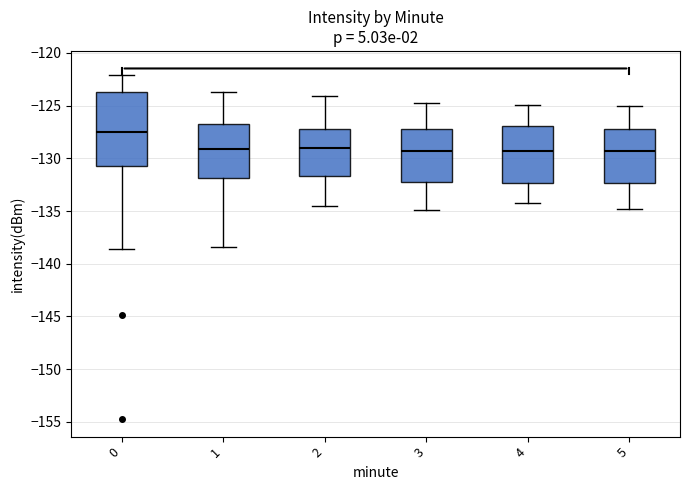

Reading left to right, transcribe this box plot: for each box, give where its median line is, the range the box spans, and where its two whiskers end, as read against the y-axis. The values are not printed on the chart, so give them approximately, as read against the axis.

0: median -127.5, box -131.0 to -123.5, whiskers -138.5 to -122.0
1: median -129.0, box -132.0 to -126.5, whiskers -138.5 to -123.5
2: median -129.0, box -131.5 to -127.0, whiskers -134.5 to -124.0
3: median -129.5, box -132.5 to -127.0, whiskers -135.0 to -125.0
4: median -129.5, box -132.5 to -127.0, whiskers -134.0 to -125.0
5: median -129.5, box -132.5 to -127.0, whiskers -135.0 to -125.0